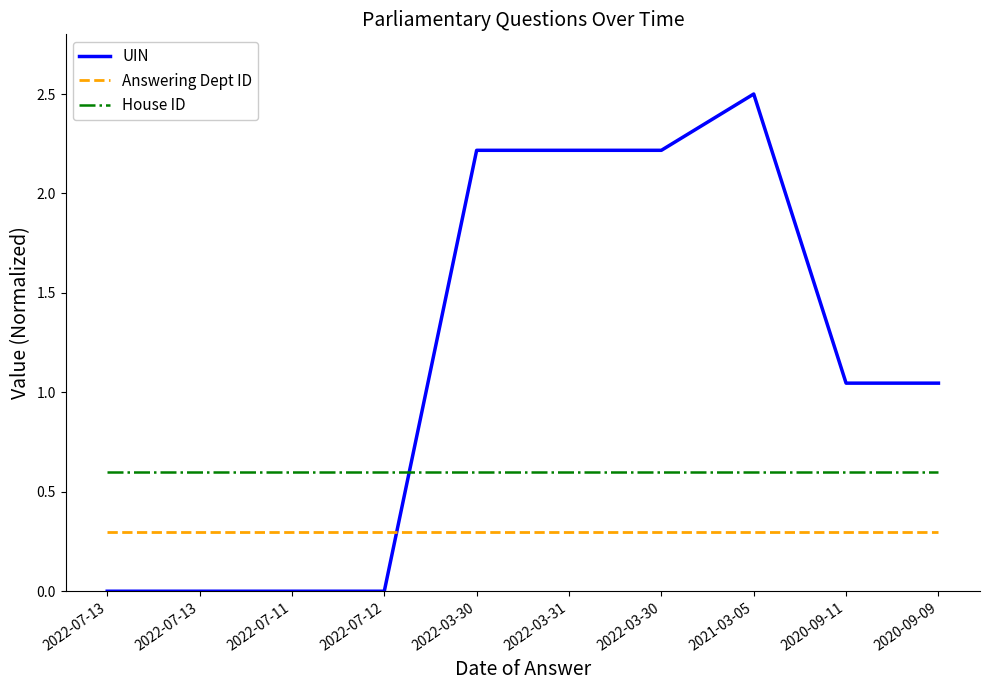

What is the average value of the UIN series?

1.1